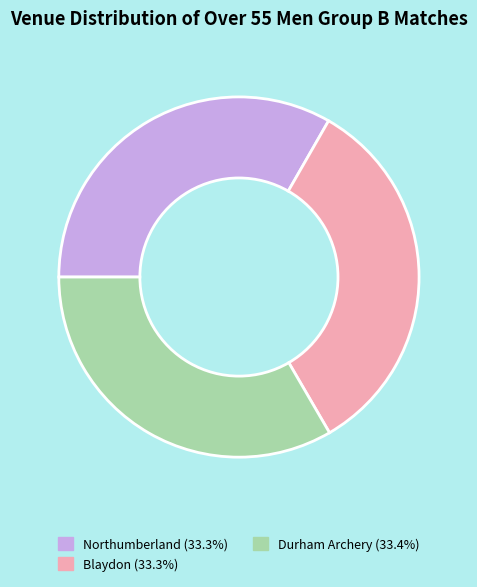

How many segments does this pie chart have?

3